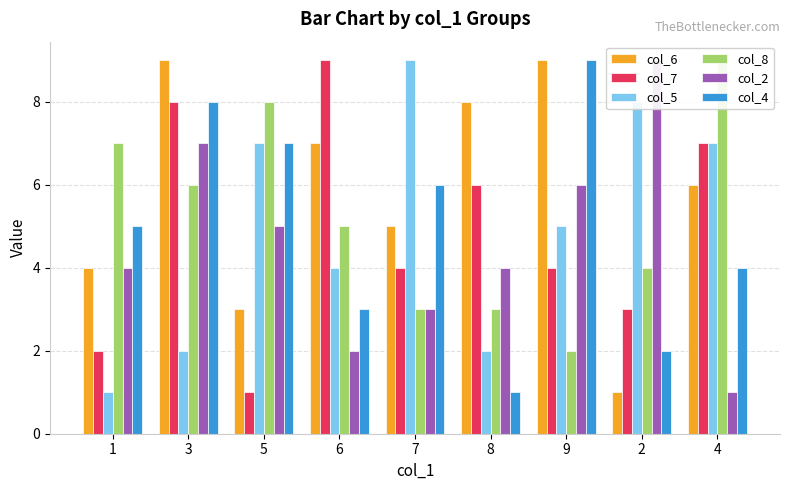

How many values in the col_5 series are below 5?

4